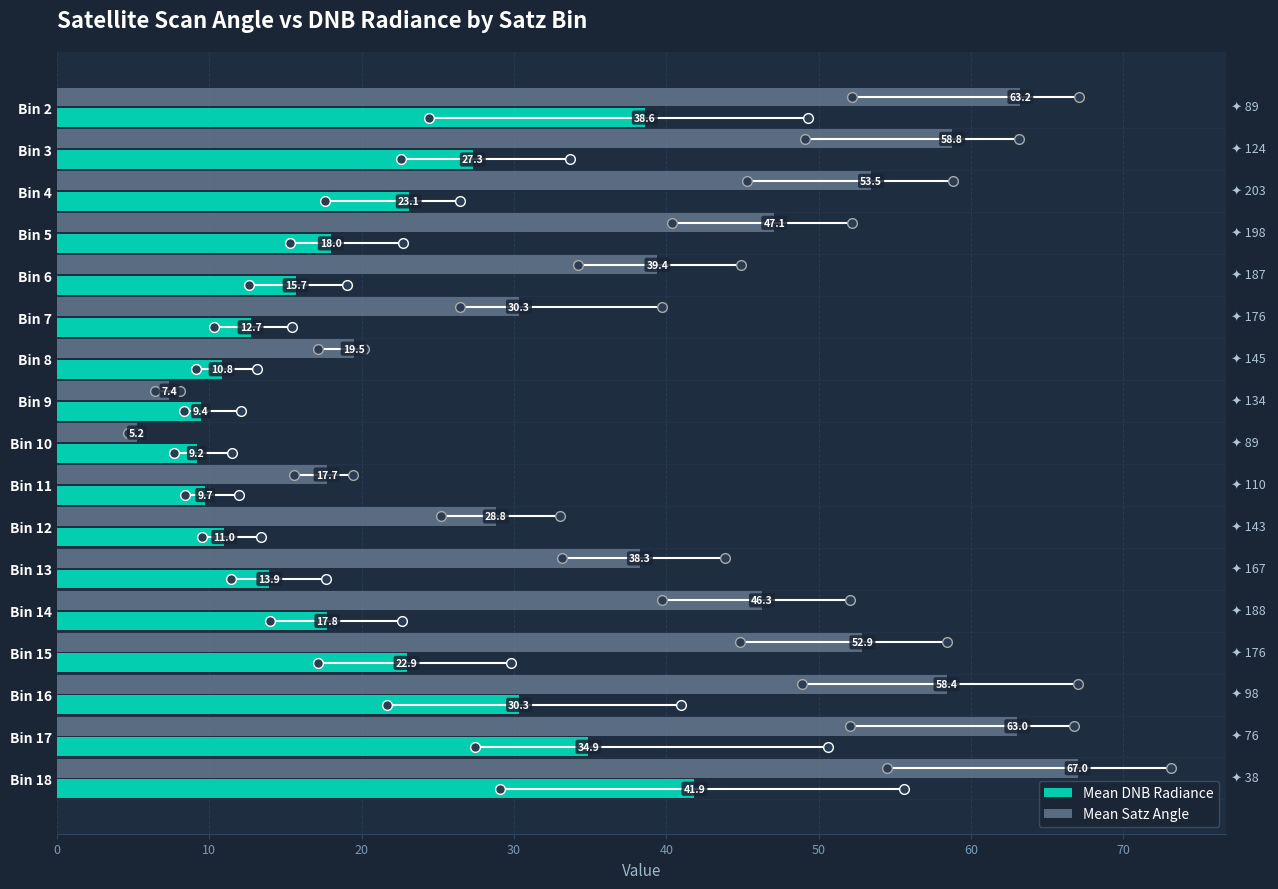

What is the difference between the maximum and second lowest values in the Mean Satz Angle series?

59.6